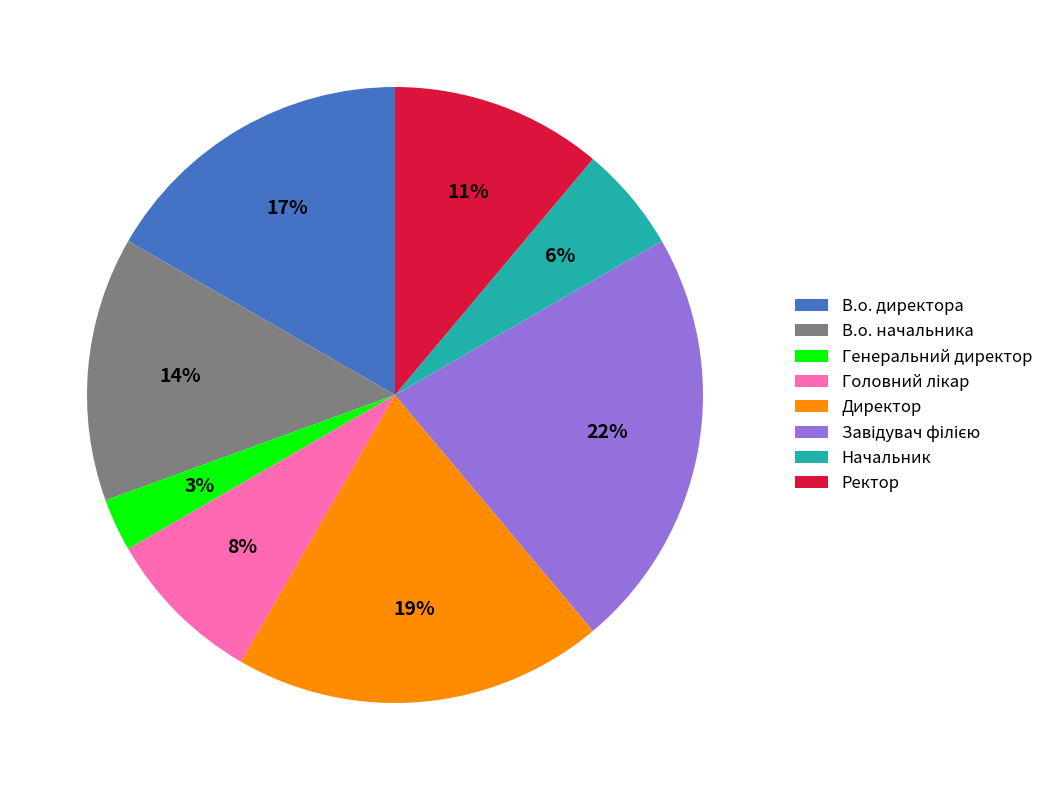

Is the sum of Начальник and В.о. директора greater than half?

No